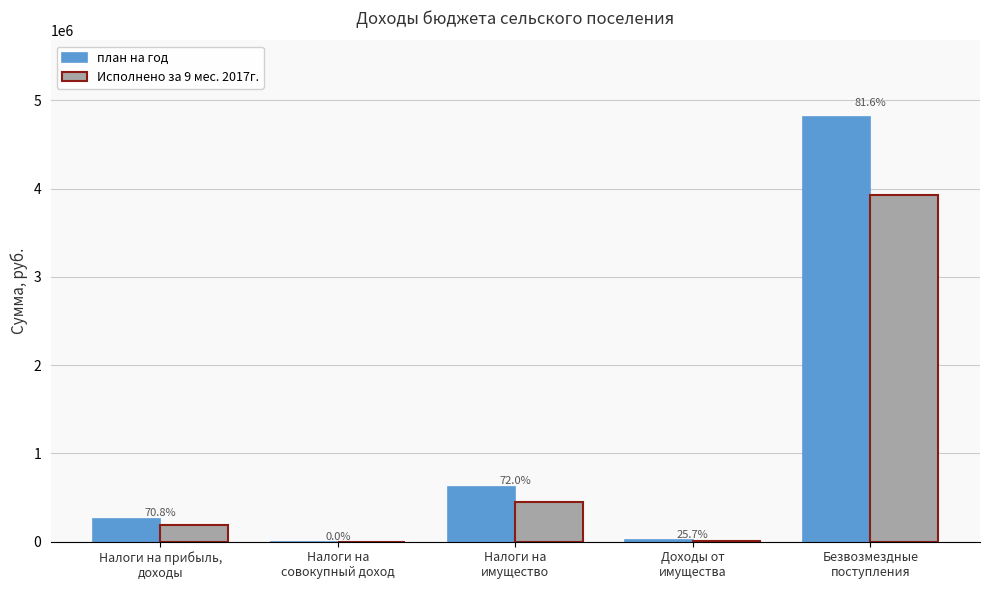

What are all the series names shown in the legend?

план на год, Исполнено за 9 мес. 2017г.